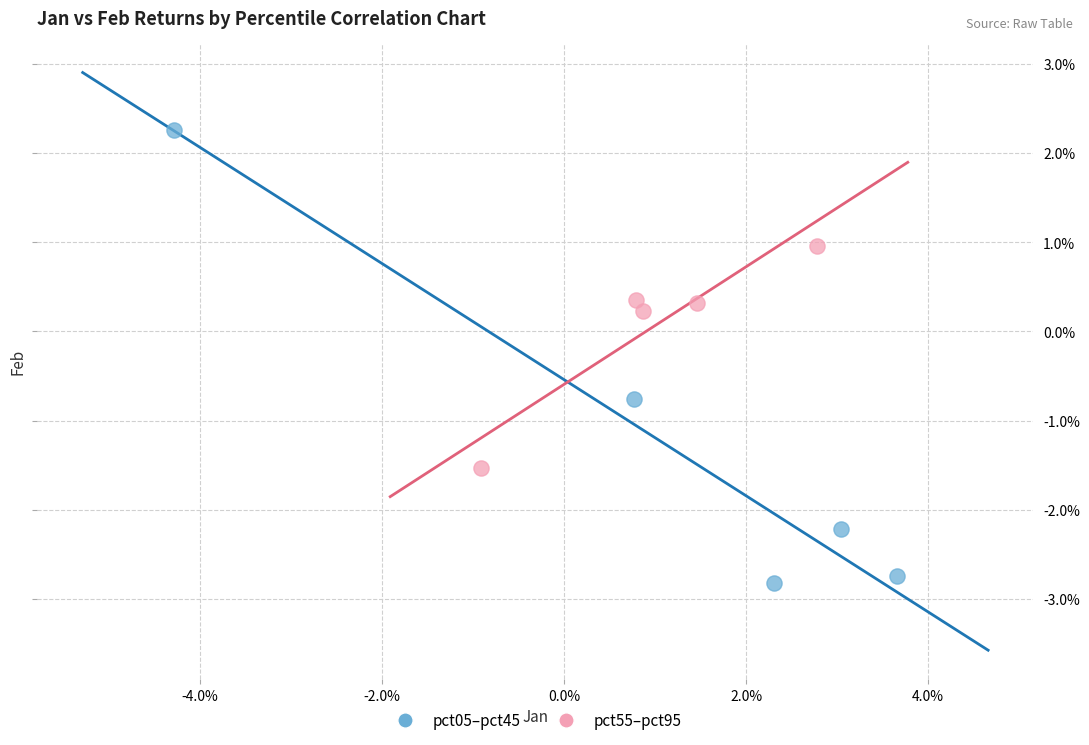

What are all the series names shown in the legend?

pct05–pct45, pct55–pct95